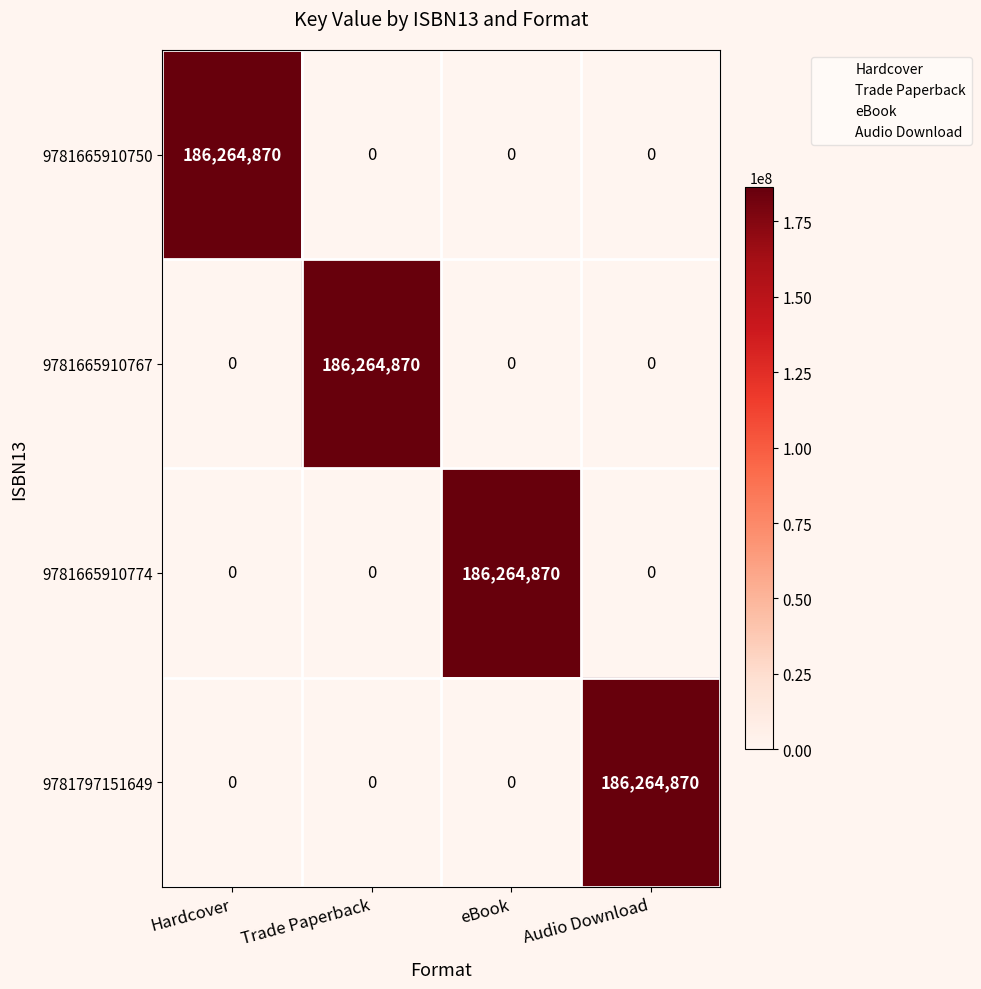

Reading left to right, list all the values displayed in this chart.

9781665910750: 186264870	0	0	0
9781665910767: 0	186264870	0	0
9781665910774: 0	0	186264870	0
9781797151649: 0	0	0	186264870